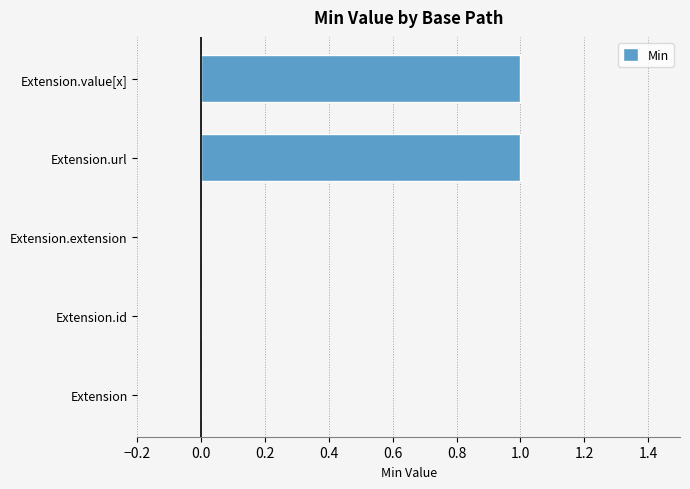

Reading bottom to top, extract all data points from this chart.

Extension=0	Extension.id=0	Extension.extension=0	Extension.url=1	Extension.value[x]=1